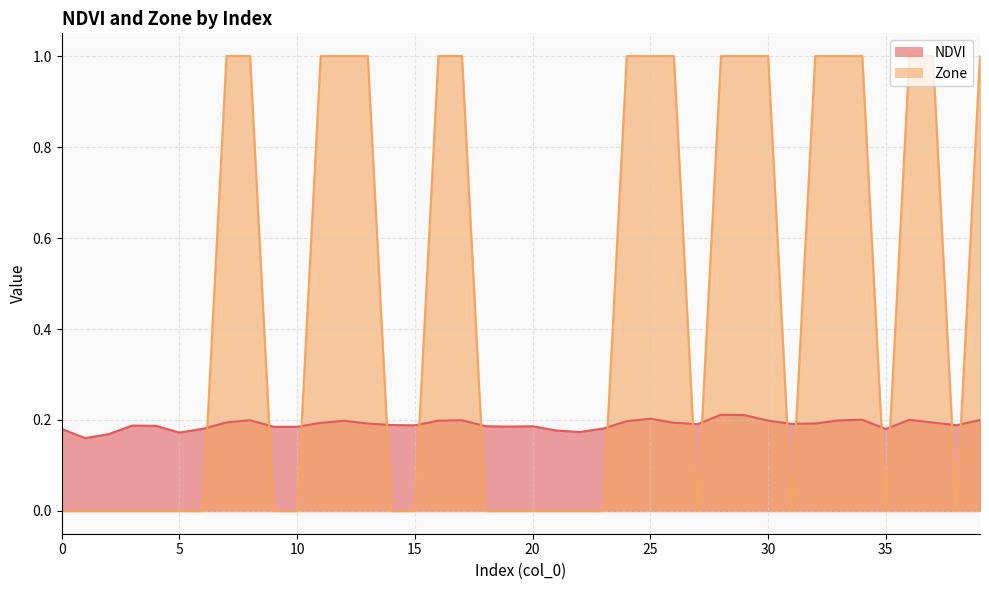

True or false: Zone has more than 2 points higher than both neighbors.

False